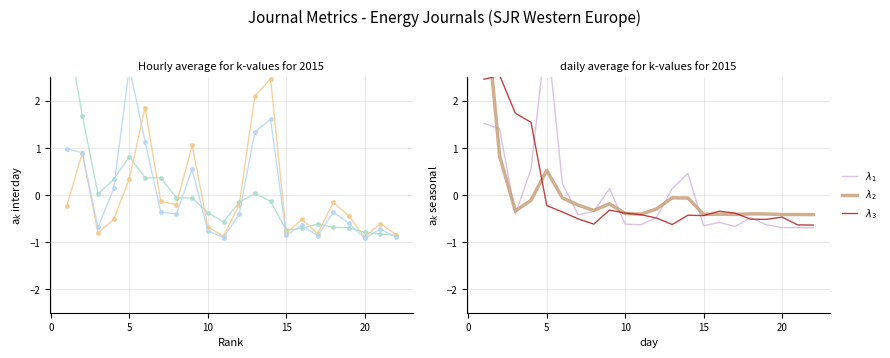

Is the value of $\lambda_3$ at 8 greater than the value of Total Docs. (3years) at 0?

No